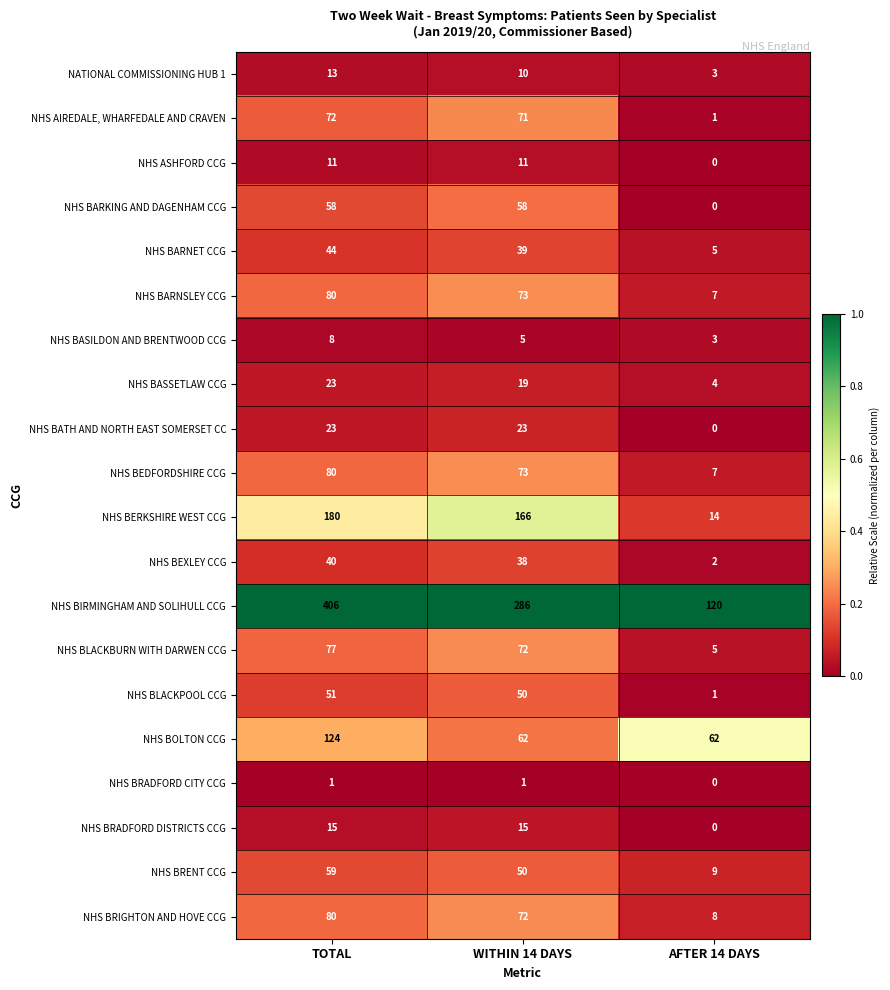

What is the greatest value displayed?

406